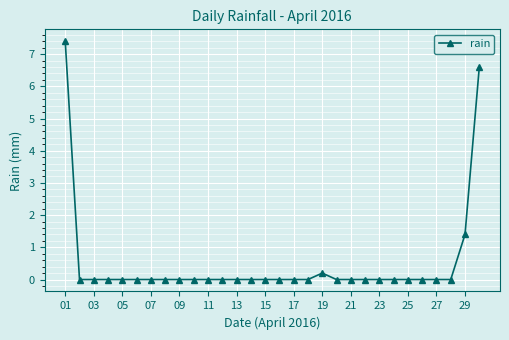

What is the average value?

0.5